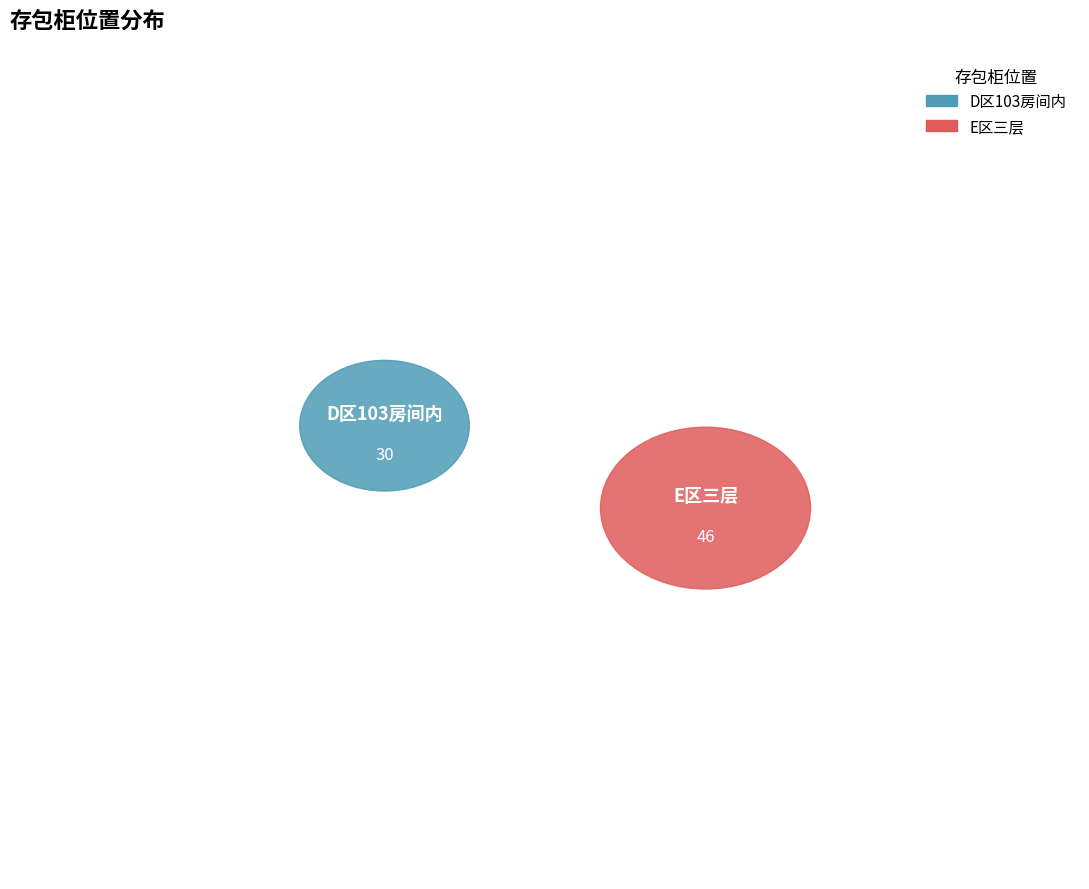

Is E区三层 the majority of the pie?

Yes